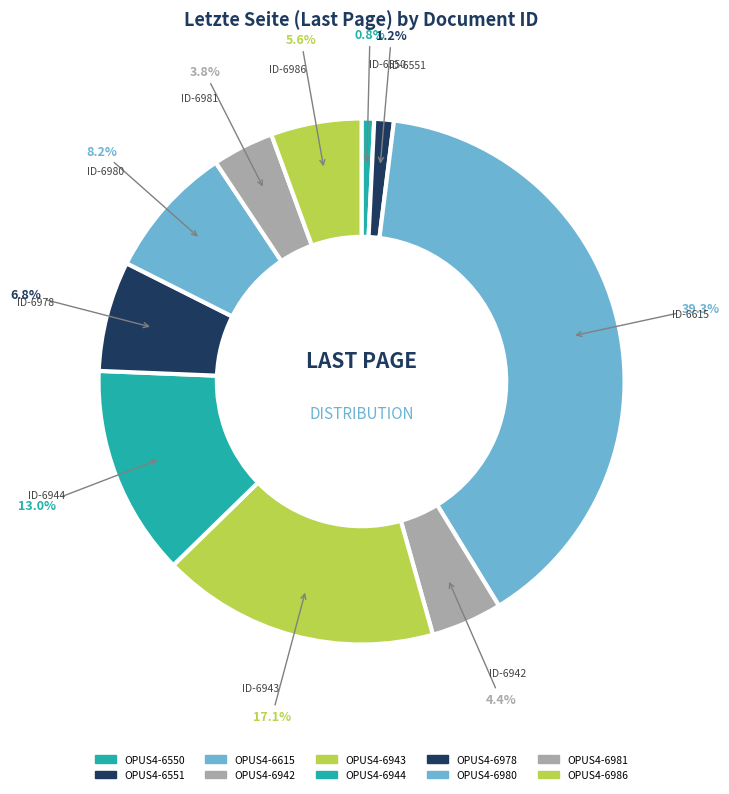

What percentage is the OPUS4-6981 slice, to the nearest percent?

4%